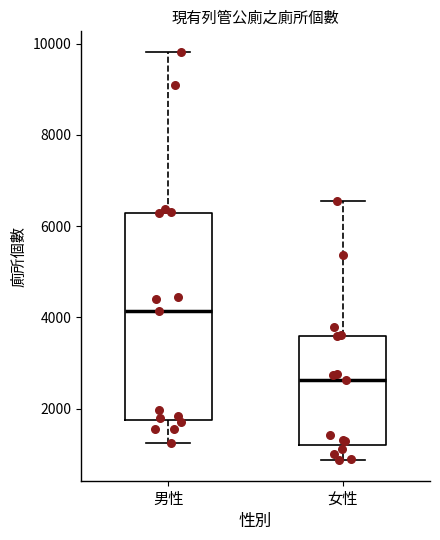

Which box is the tallest, from its lower edge to its upper edge?

男性